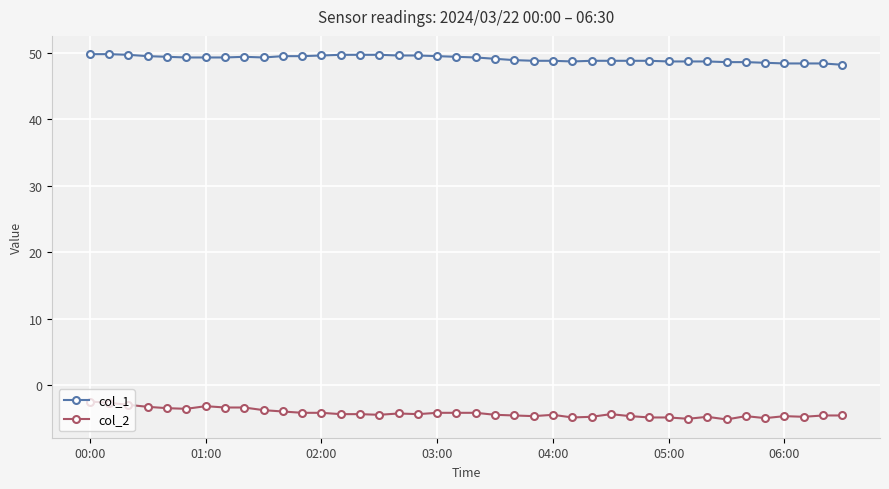

What is the highest value of the col_2 series?

-2.5